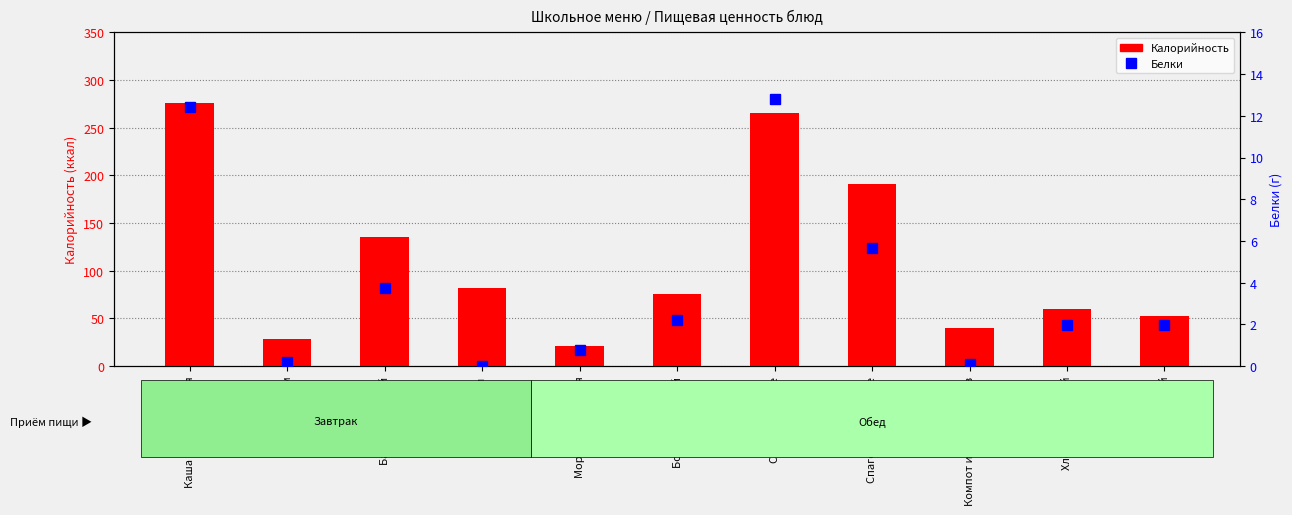

Is it true that Белки equals 12.4 at Каша манная вязкая?

True